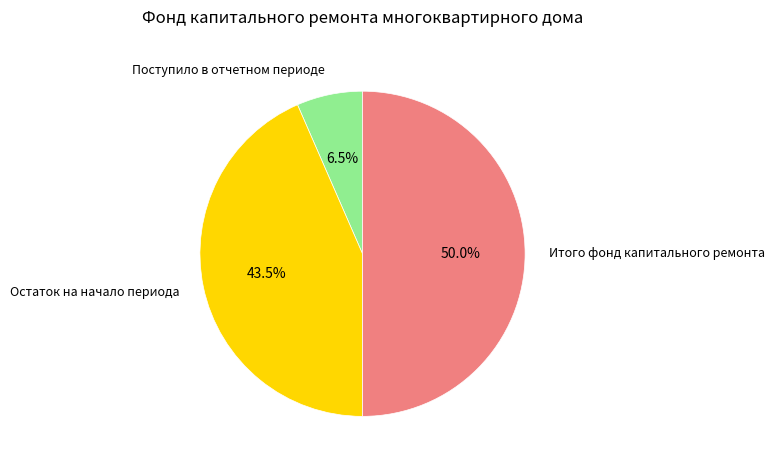

Is Остаток на начало периода the majority of the pie?

No